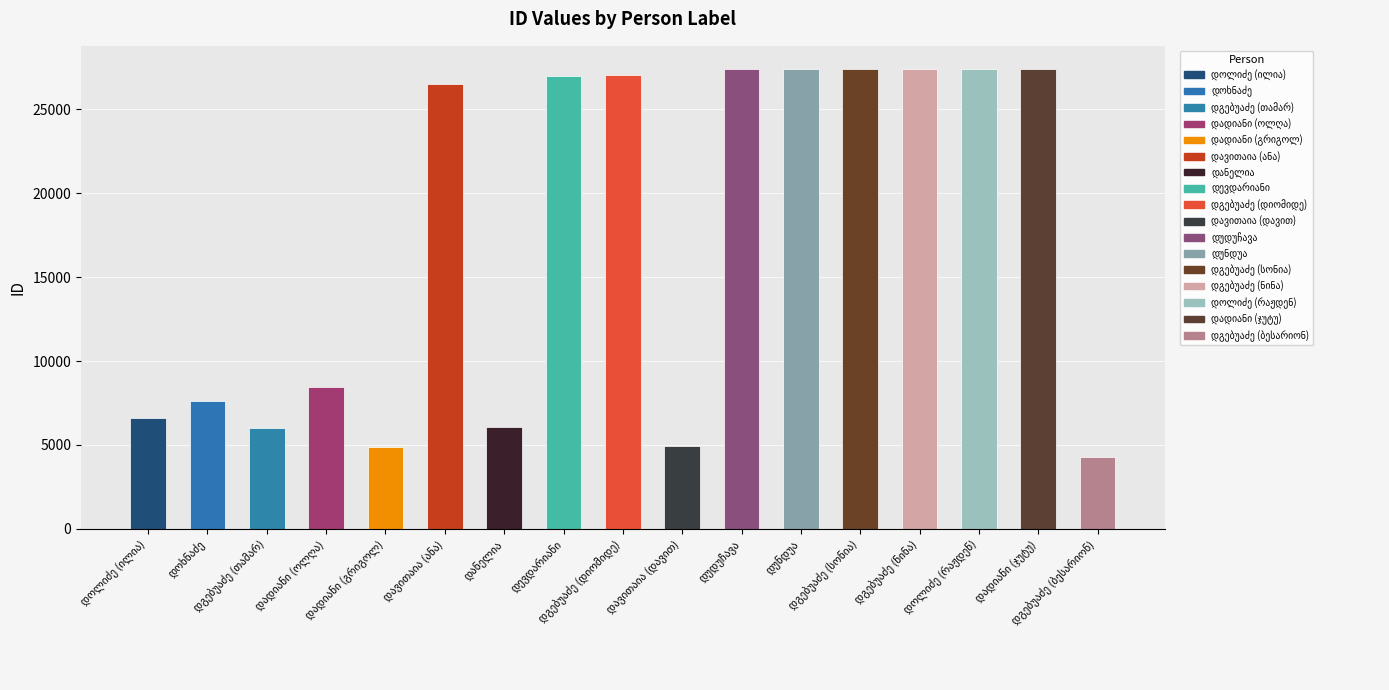

What is the difference between the second highest and second lowest values?

22545